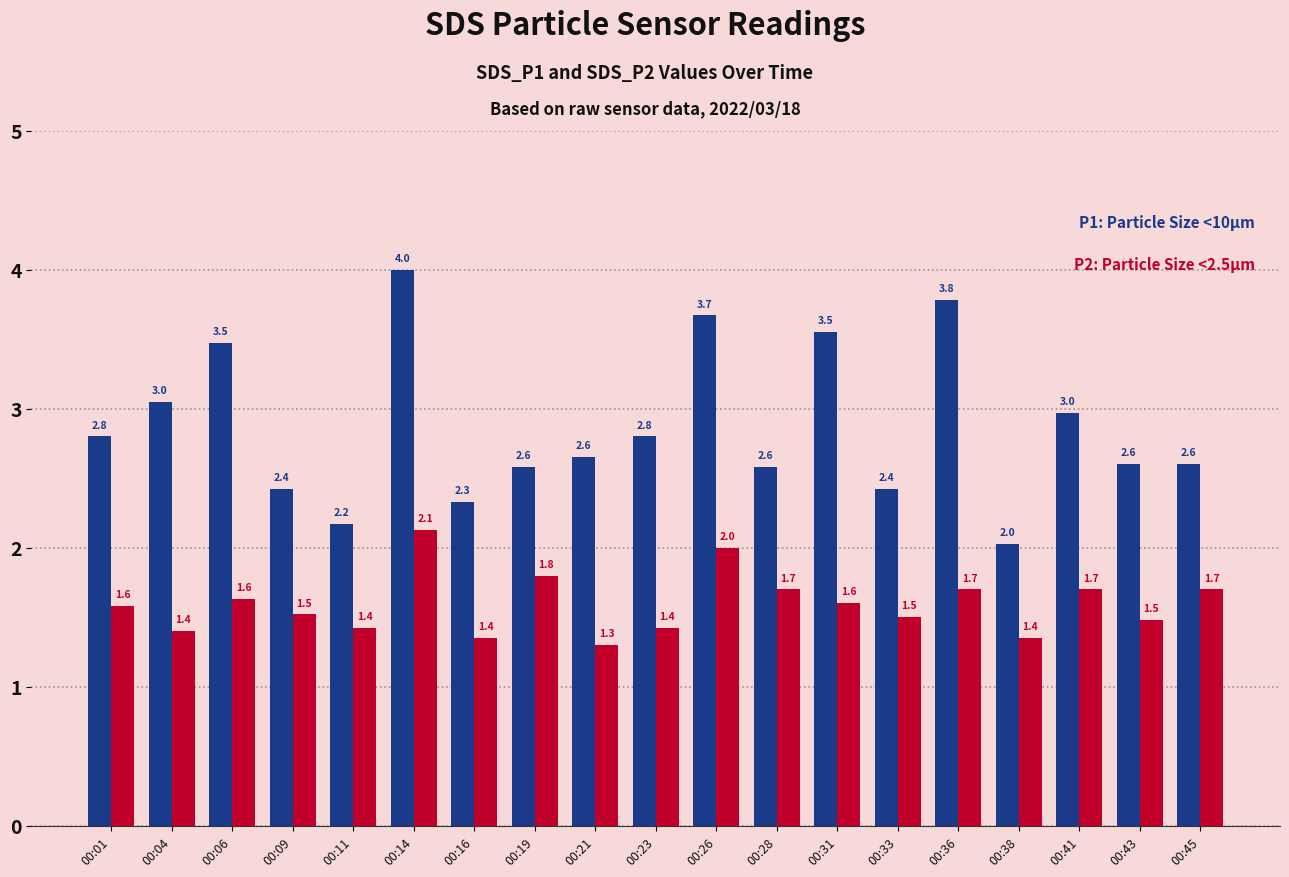

What is the total value across all series at 00:33?

3.9